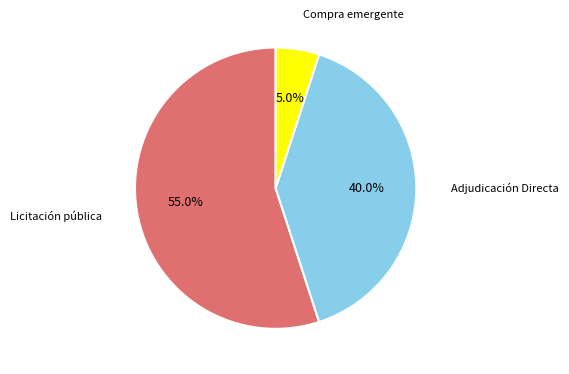

Is there any slice that represents more than half of the pie?

Yes